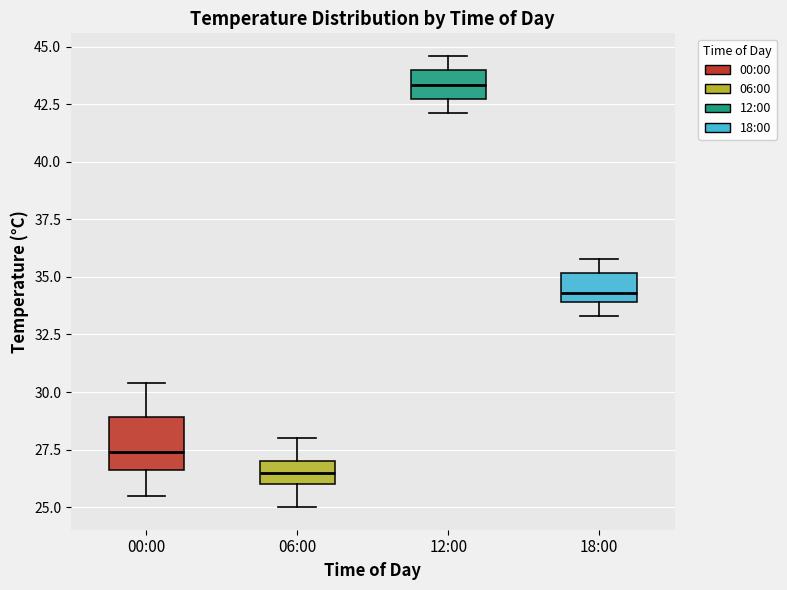

Which box has the lowest median line?

06:00